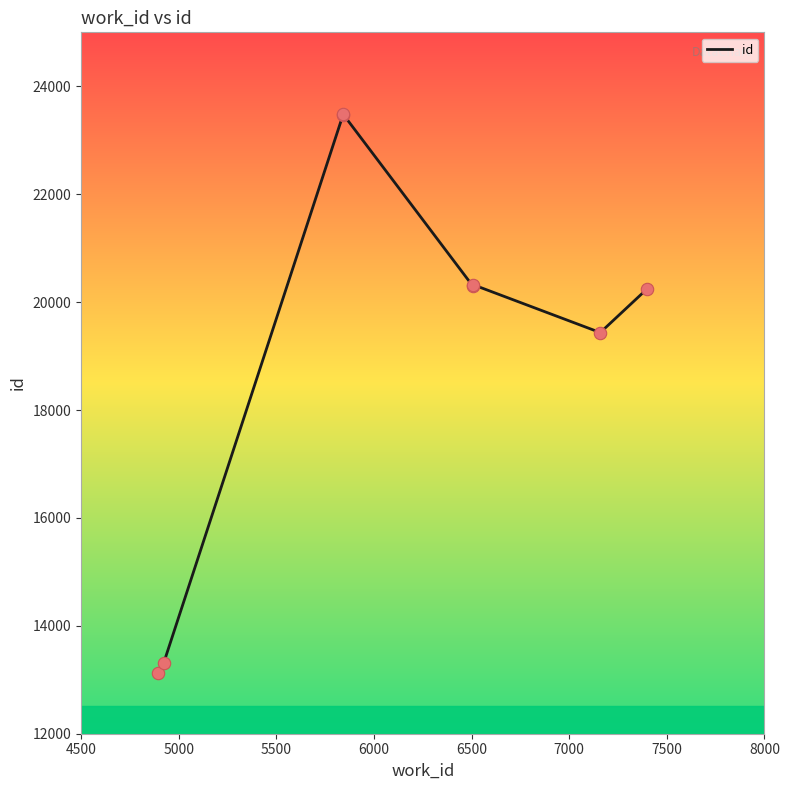

What is the ratio of the value at 5000 to the value at 5500?

0.6